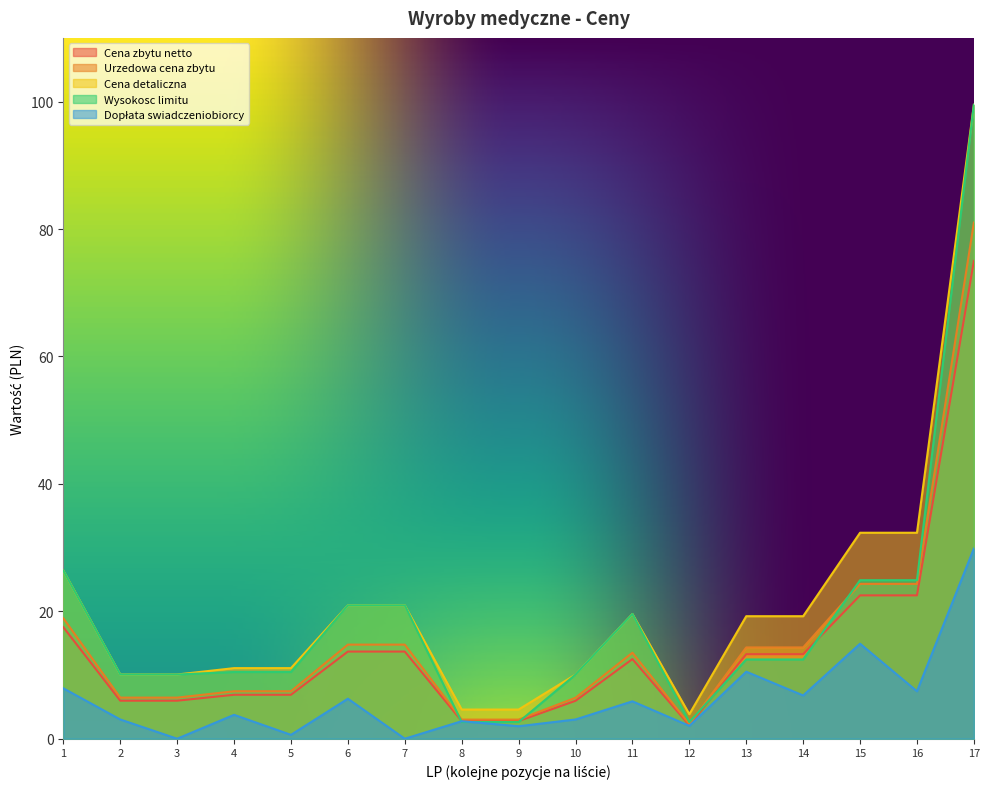

True or false: Cena detaliczna and Cena zbytu netto intersect in this chart.

False